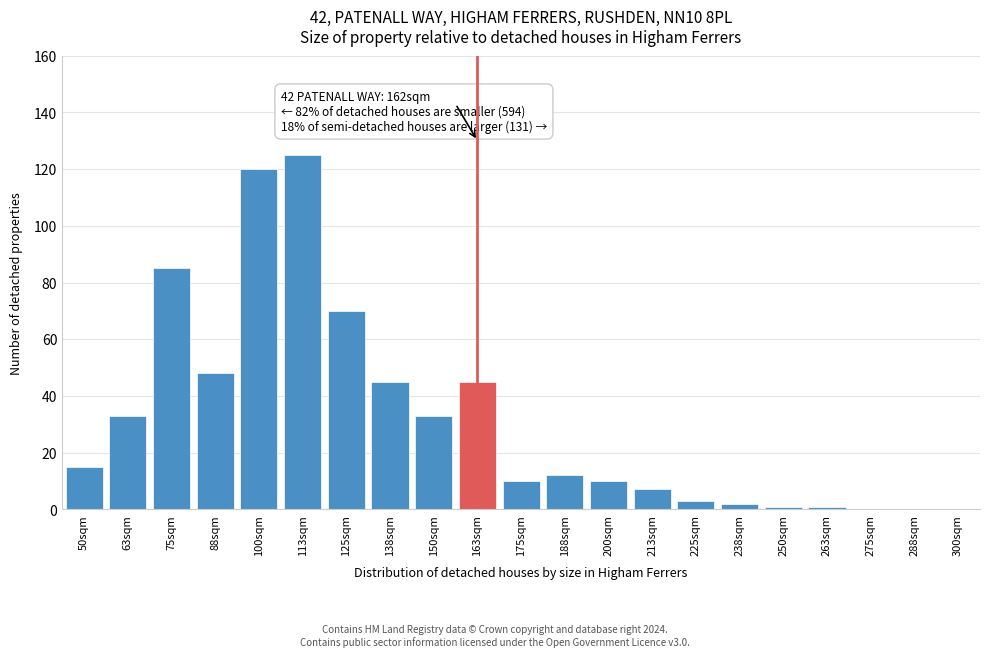

Reading left to right, transcribe all the data shown in this chart.

50sqm=15	63sqm=33	75sqm=85	88sqm=48	100sqm=120	113sqm=125	125sqm=70	138sqm=45	150sqm=33	163sqm=45	175sqm=10	188sqm=12	200sqm=10	213sqm=7	225sqm=3	238sqm=2	250sqm=1	263sqm=1	275sqm=0	288sqm=0	300sqm=0